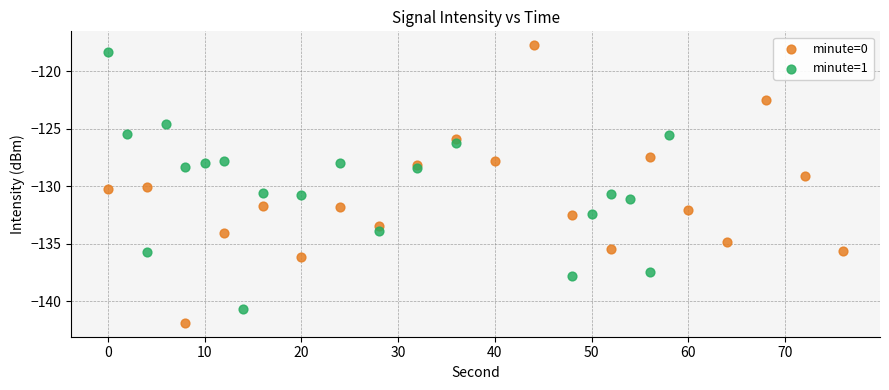

What are all the series names shown in the legend?

minute=0, minute=1